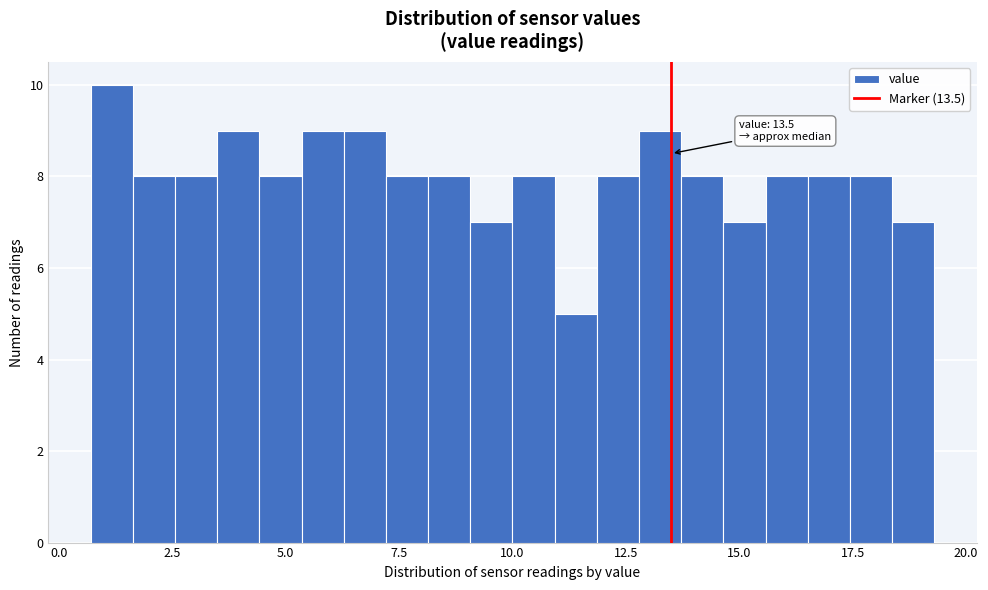

Around what value on the x-axis is the tallest bar? Give the approximate position of its centre, as read against the axis.

1.0